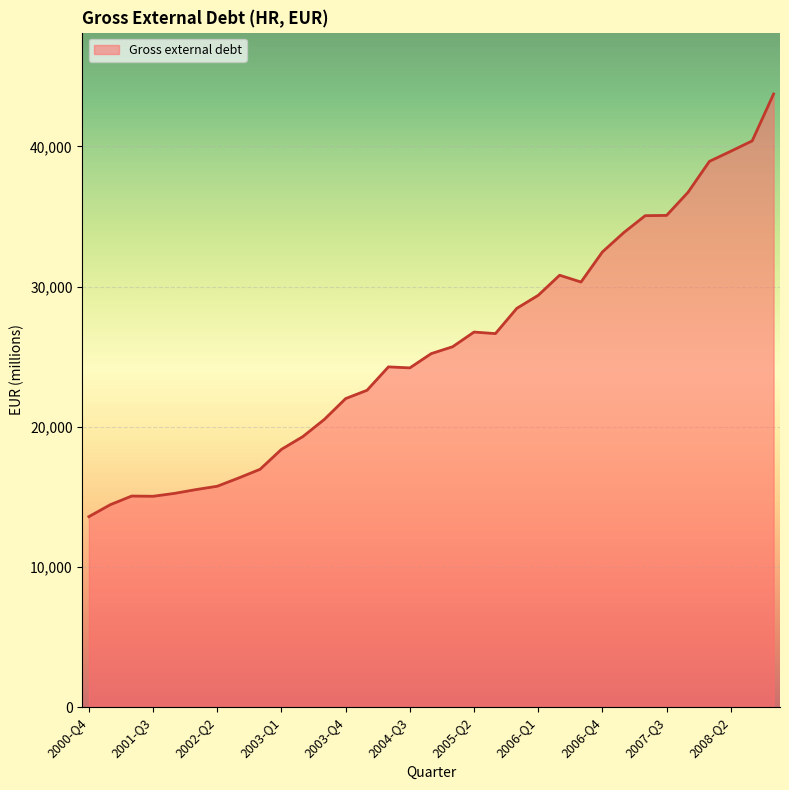

What is the average value?

25706.9